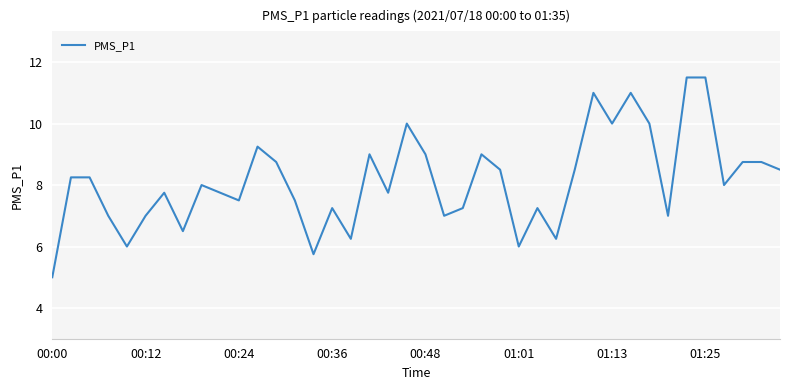

What is the maximum value shown in the chart?

11.5